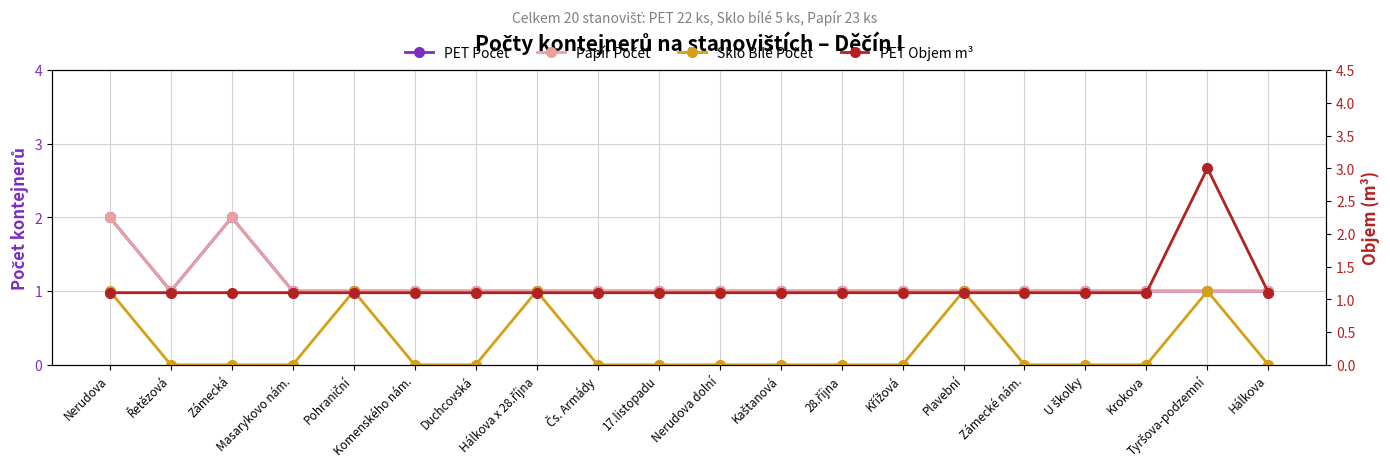

How many values in the Papír Počet series exceed 1?

2